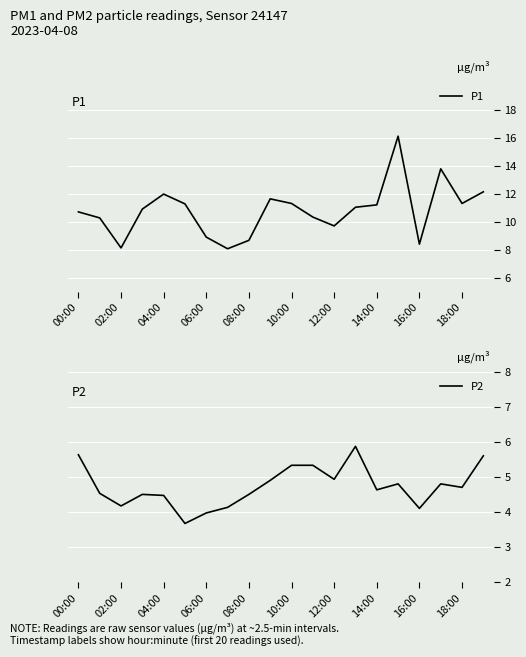

True or false: P1 and P2 intersect in this chart.

False